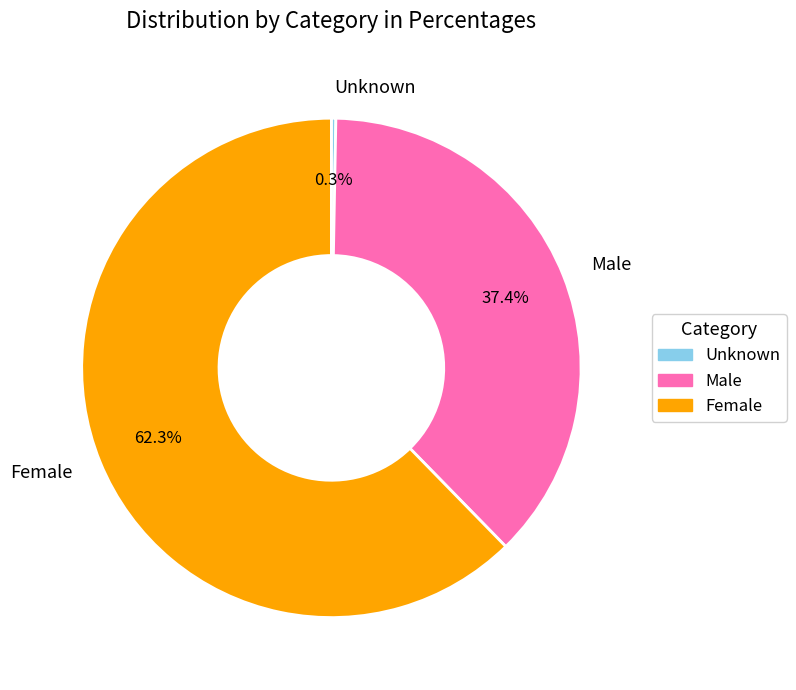

Combined, do Female and Male account for over 50%?

Yes